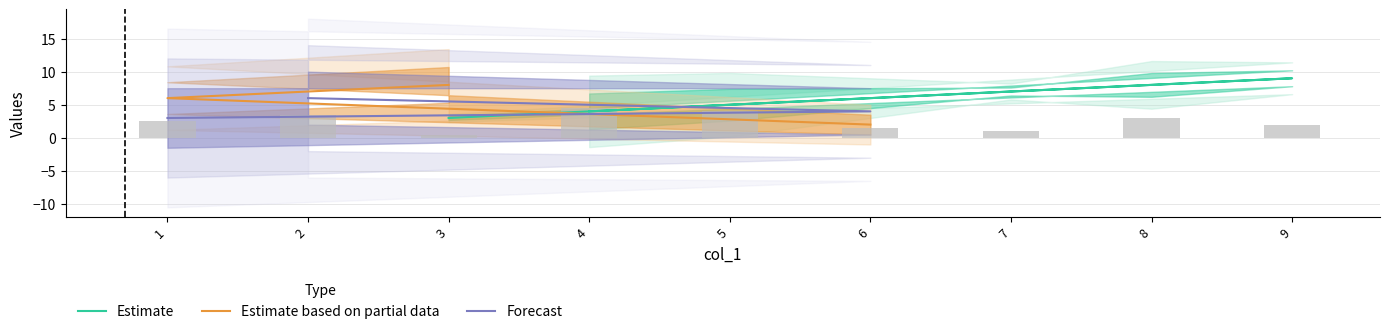

What is the difference between the highest and lowest values at 5?

7